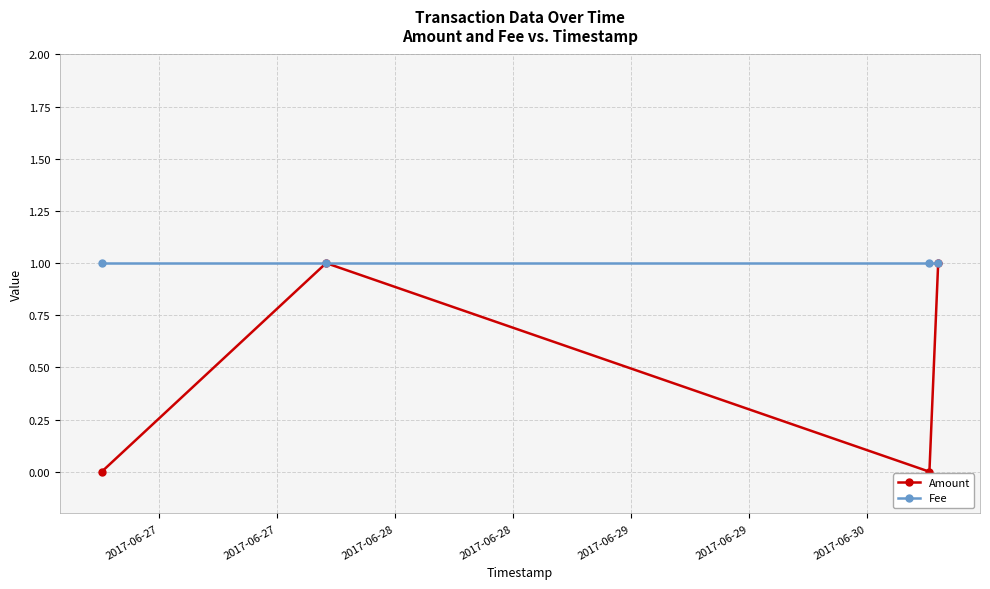

Reading left to right, what are all the values shown in this chart?

Amount: 0	1	0	1
Fee: 1	1	1	1